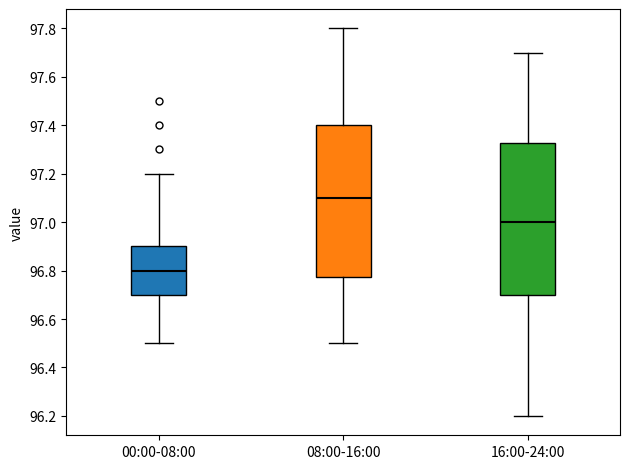

Reading left to right, read every box against the y-axis: the position of its median line, the range the box covers, and the ends of its whiskers. The values are not printed on the chart, so give them approximately, as read against the axis.

00:00-08:00: median 96.80, box 96.70 to 96.90, whiskers 96.50 to 97.20
08:00-16:00: median 97.10, box 96.78 to 97.40, whiskers 96.50 to 97.80
16:00-24:00: median 97.00, box 96.70 to 97.32, whiskers 96.20 to 97.70